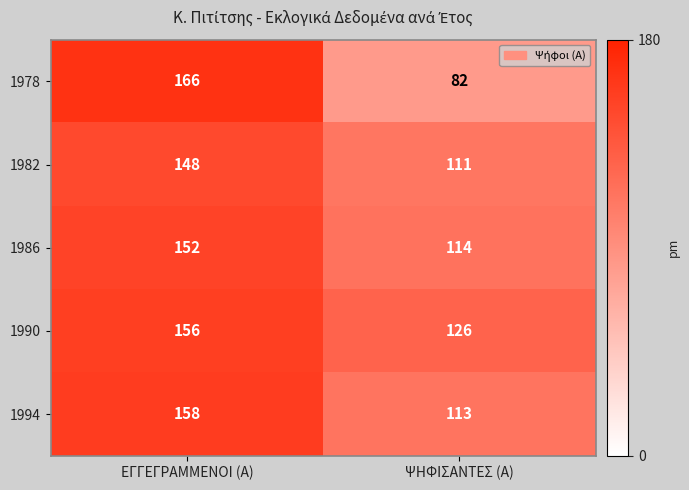

What is the difference between the maximum and minimum values in the 1994 series?

45